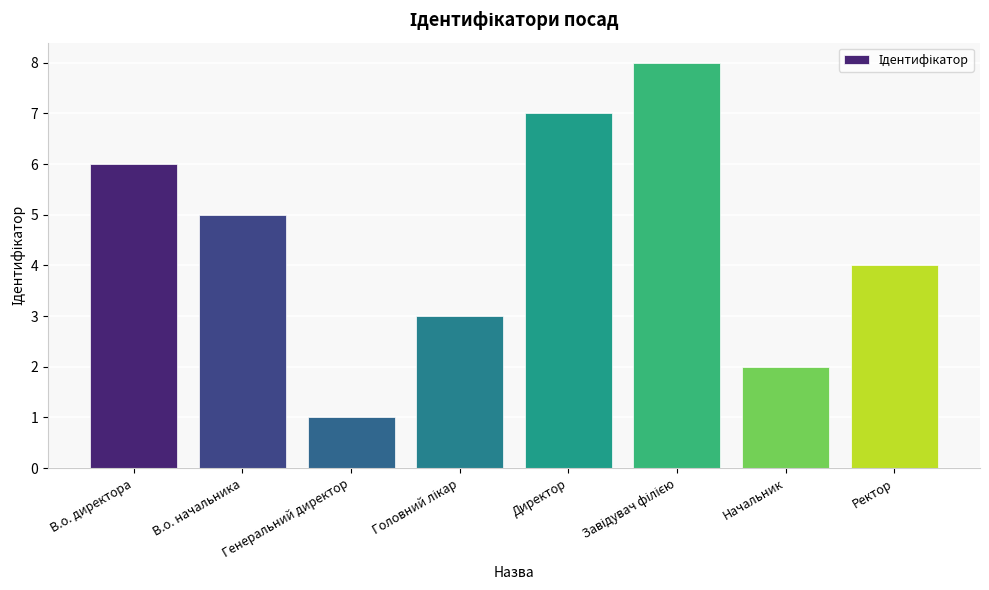

What is the difference between the maximum and minimum values?

7